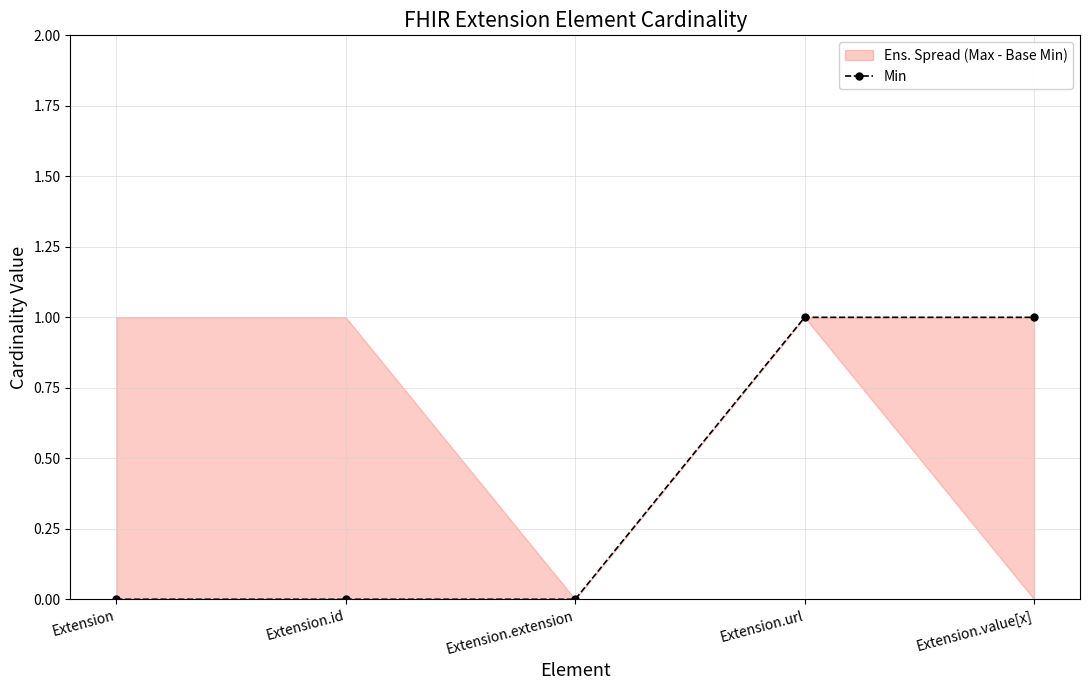

What is the label of the 5th point from the left?

Extension.value[x]